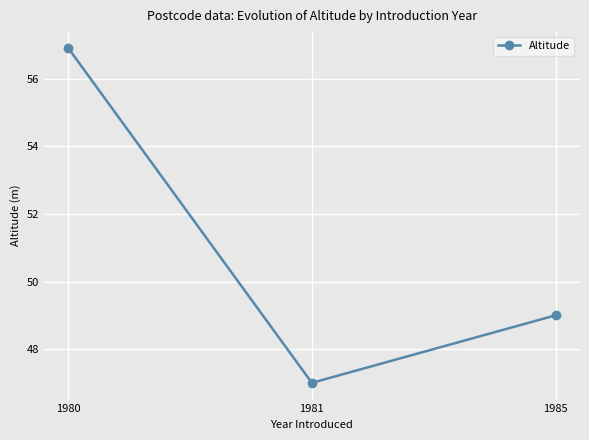

List the labels in order of value, largest first.

1980, 1985, 1981